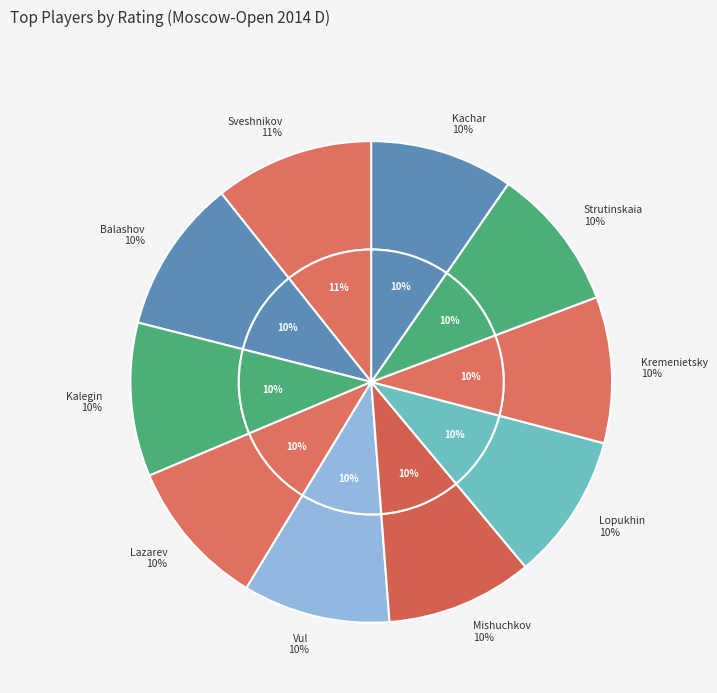

To the nearest percent, what is the combined percentage of Strutinskaia Galina and Vul Arkadi?

20%